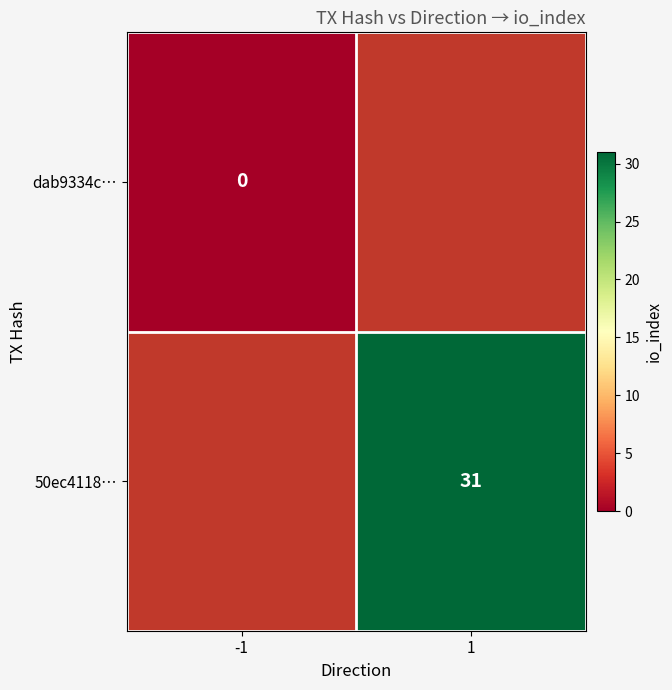

Is it true that 50ec4118… equals 31 at 1?

True